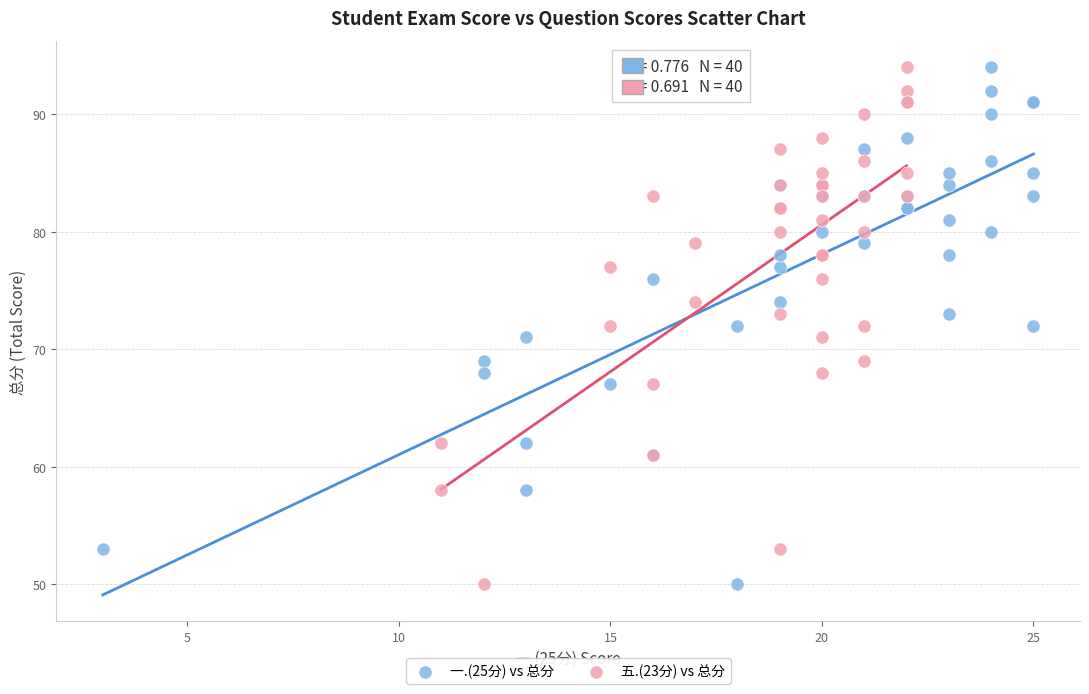

What are all the series names shown in the legend?

一.(25分) vs 总分, 五.(23分) vs 总分